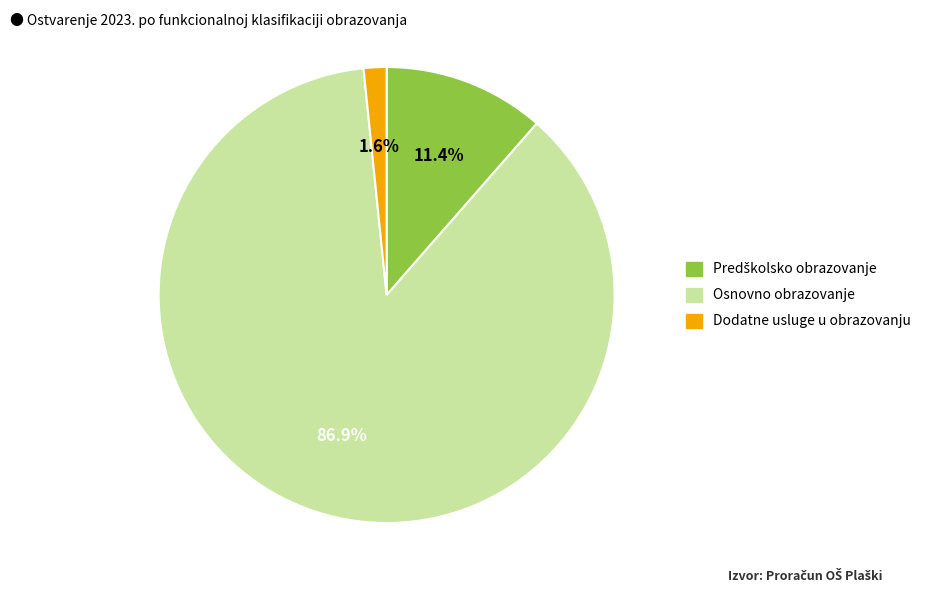

What is the smallest slice in the pie chart?

Dodatne usluge u obrazovanju